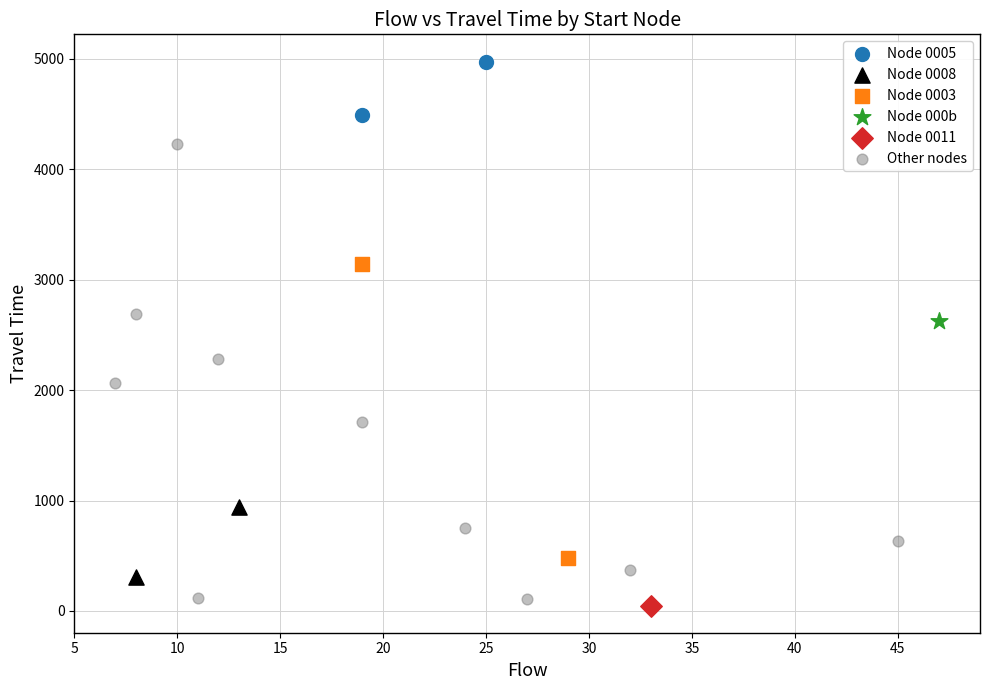

What are all the series names shown in the legend?

Node 0005, Node 0008, Node 0003, Node 000b, Node 0011, Other nodes